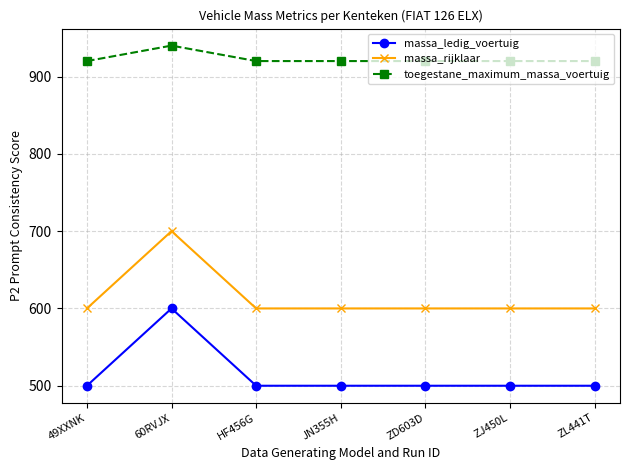

What is the approximate value of massa_ledig_voertuig at 49XXNK, to the nearest 50?

500